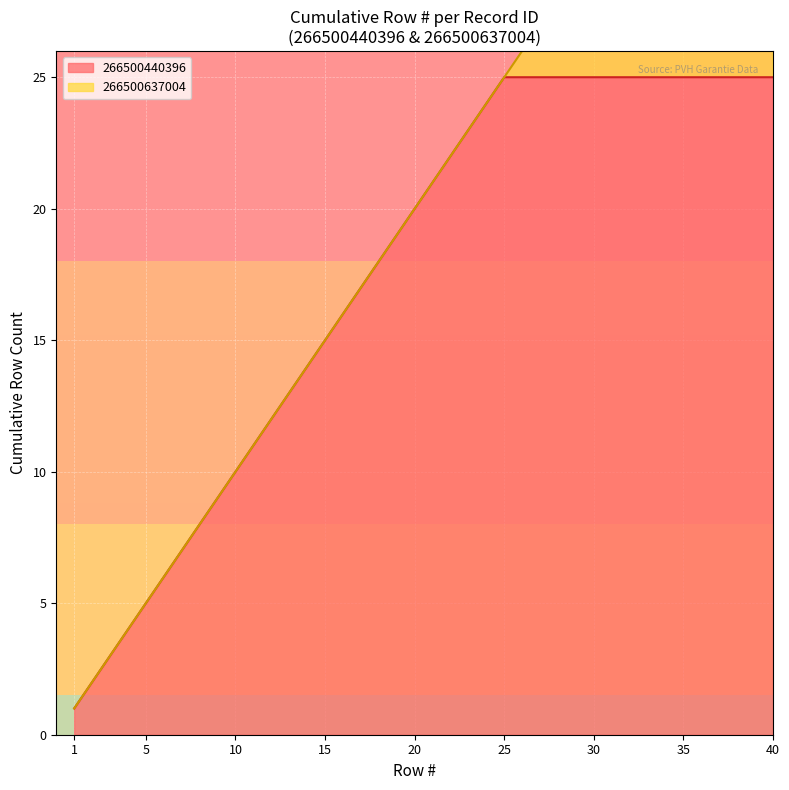

The value of 266500440396 at 10 is 10. True or false?

True